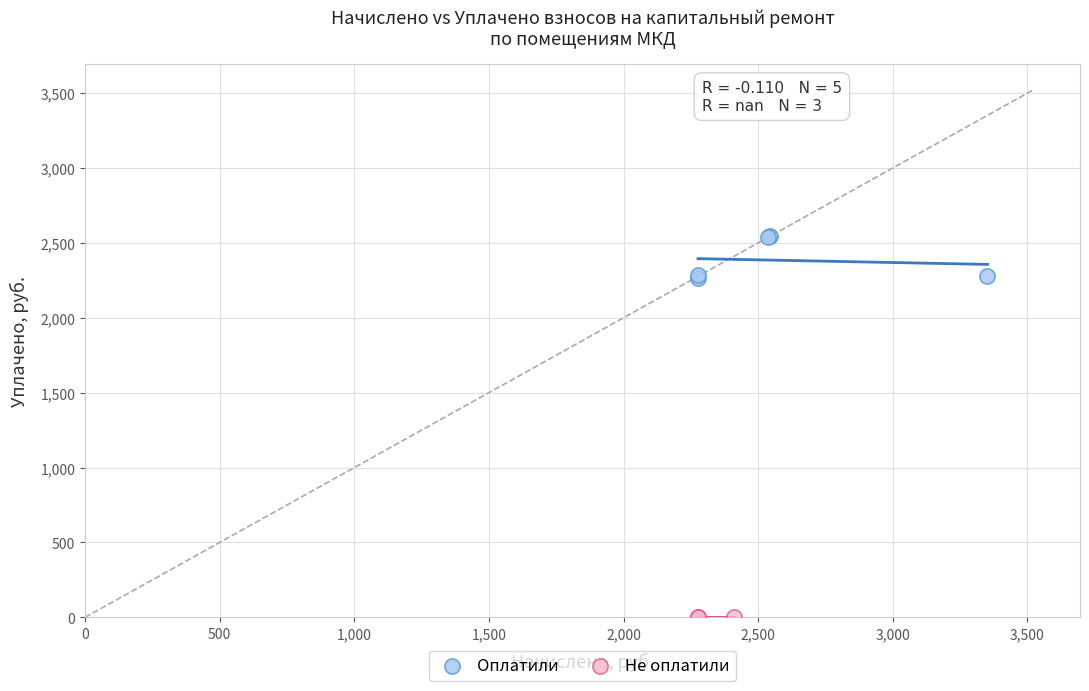

Which series contains the lowest Y value?

Не оплатили